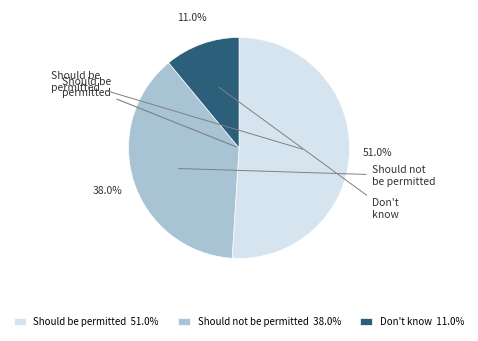

The Should be permitted slice represents 37% of the pie. True or false?

False